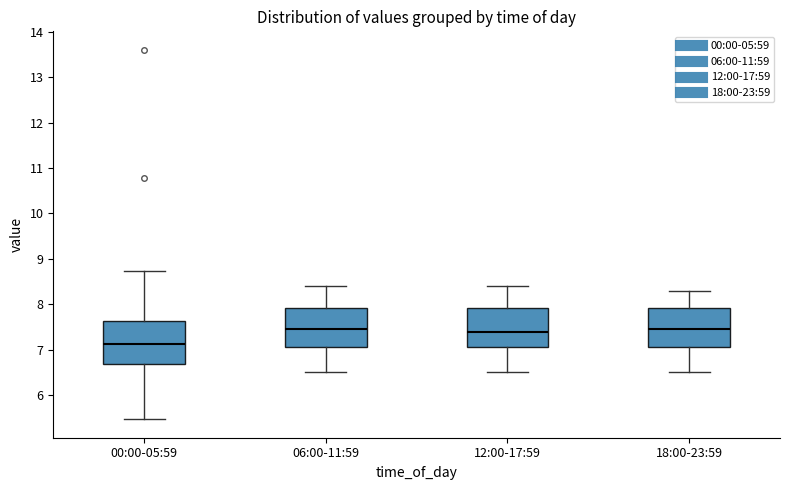

Reading left to right, transcribe this box plot: for each box, give where its median line is, the range the box spans, and where its two whiskers end, as read against the y-axis. The values are not printed on the chart, so give them approximately, as read against the axis.

00:00-05:59: median 7.1, box 6.7 to 7.6, whiskers 5.5 to 8.7
06:00-11:59: median 7.5, box 7.1 to 7.9, whiskers 6.5 to 8.4
12:00-17:59: median 7.4, box 7.1 to 7.9, whiskers 6.5 to 8.4
18:00-23:59: median 7.5, box 7.1 to 7.9, whiskers 6.5 to 8.3